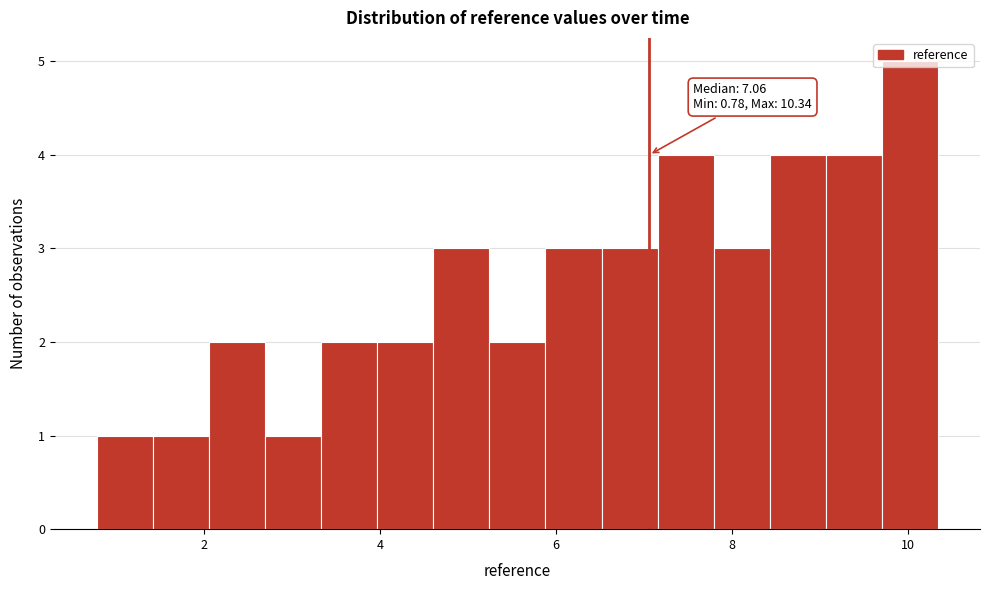

Read against the x-axis, roughly where is the centre of the tallest bar?

10.0